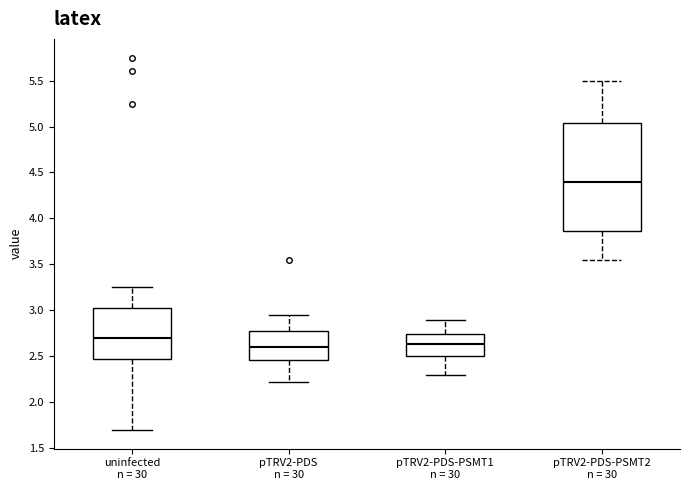

Which box is the tallest, from its lower edge to its upper edge?

pTRV2-PDS-PSMT2 n = 30